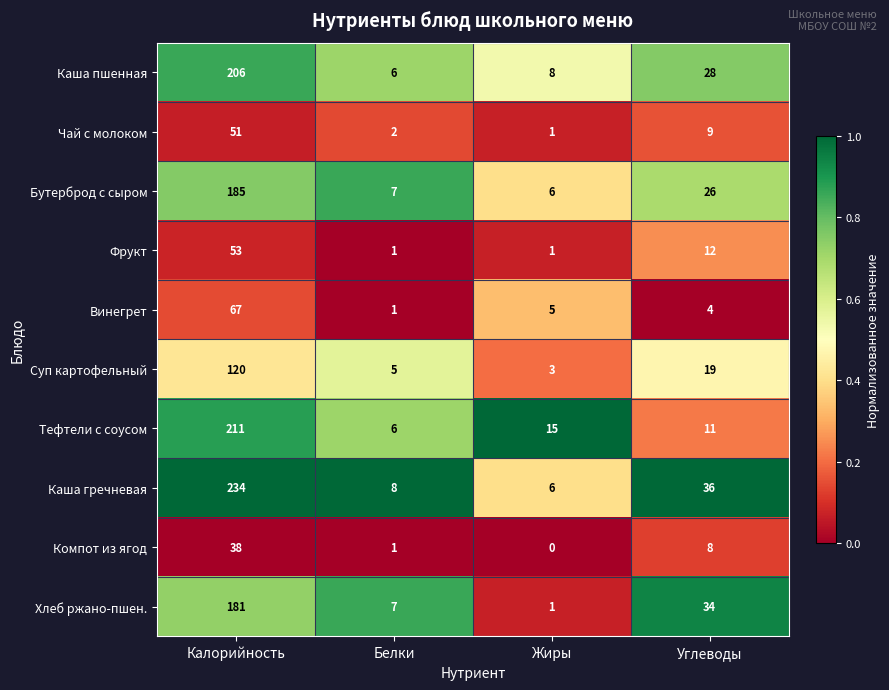

What is the average value of the Фрукт series?

17